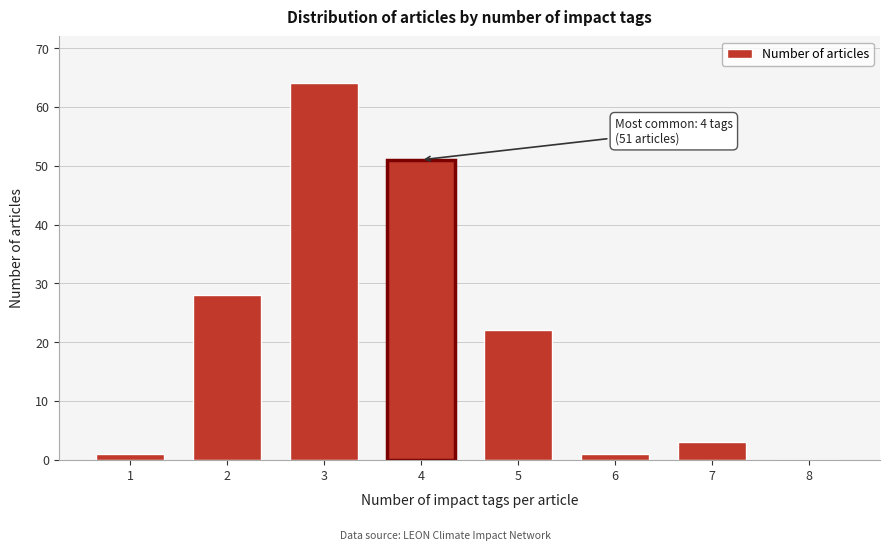

Reading left to right, what are all the values shown in this chart?

1=1	2=28	3=64	4=51	5=22	6=1	7=3	8=0